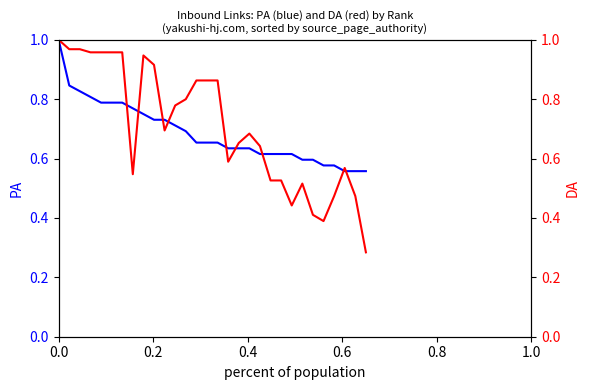

How many lines are shown in the chart?

2